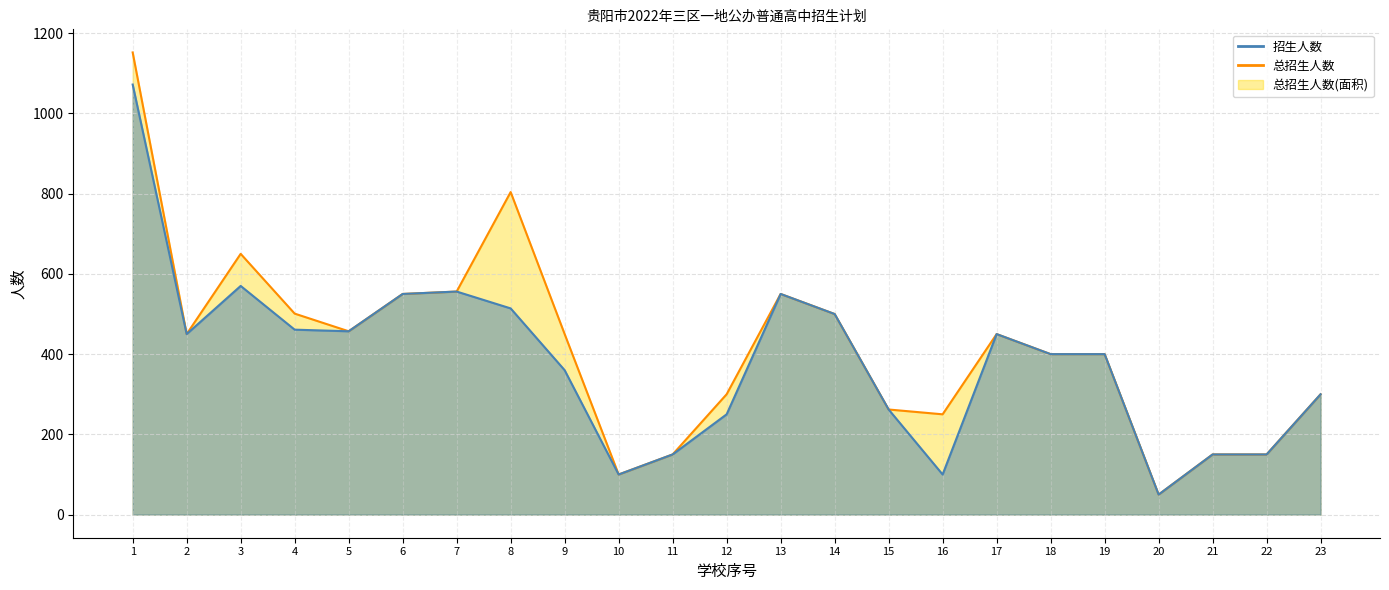

List the series in order of their overall mean, lowest first.

招生人数线, 总招生人数线